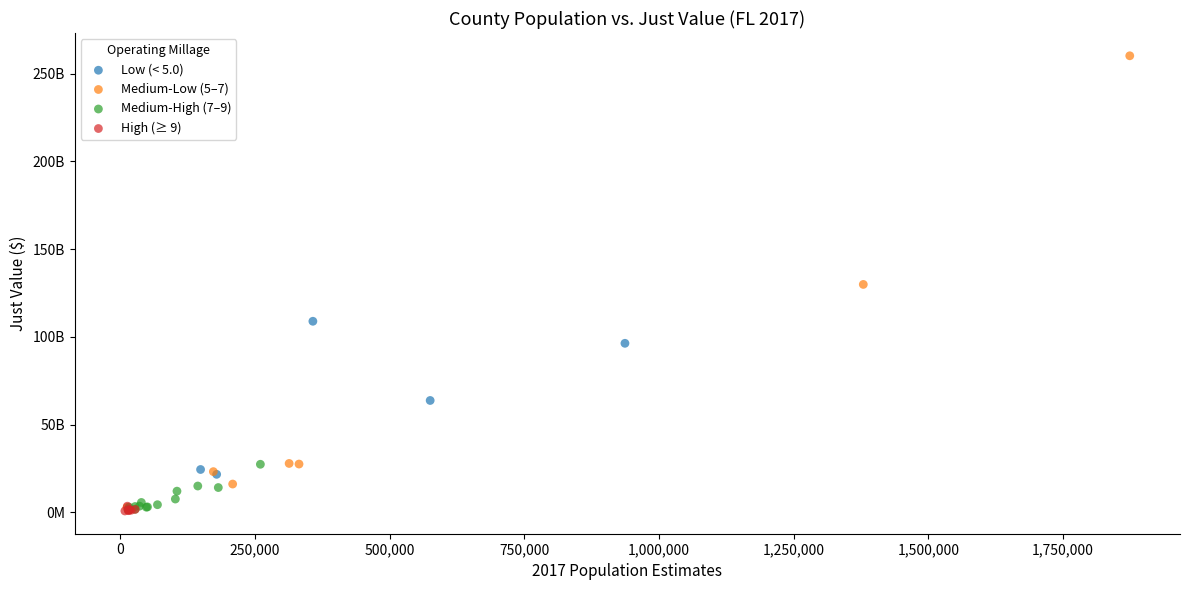

Which series has the largest Y range (max minus min)?

Medium-Low (5–7)